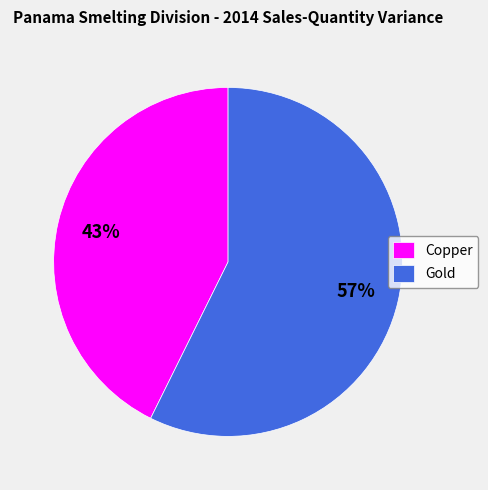

The Copper slice represents 43% of the pie. True or false?

True